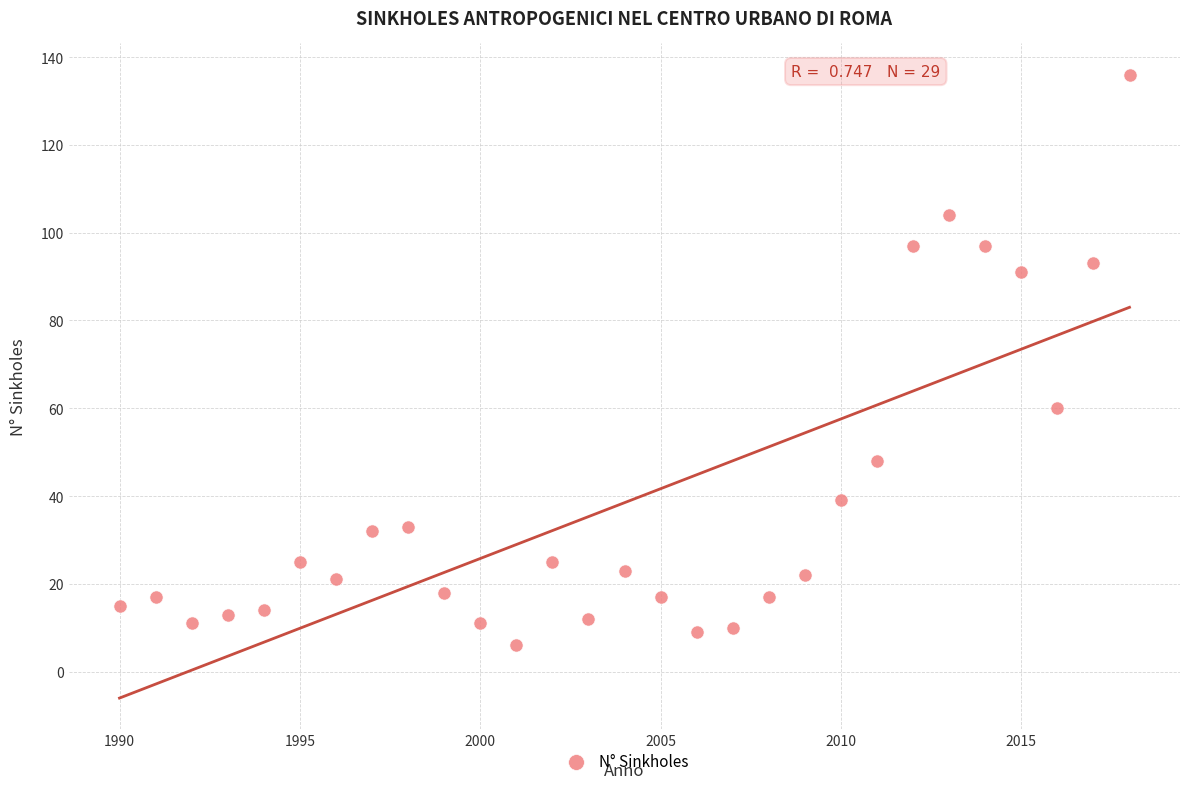

What Y value in the scatter plot is closest to 71?

60